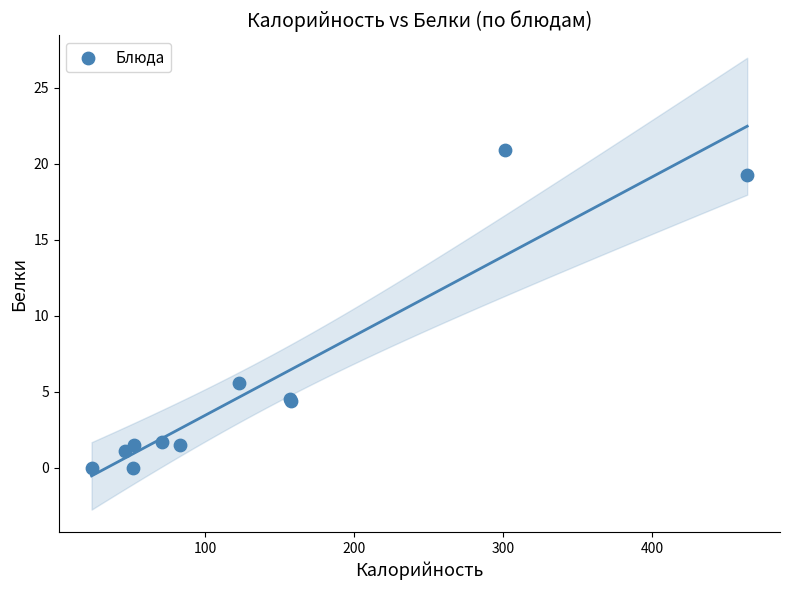

What Y value in the scatter plot is closest to 10?

5.6